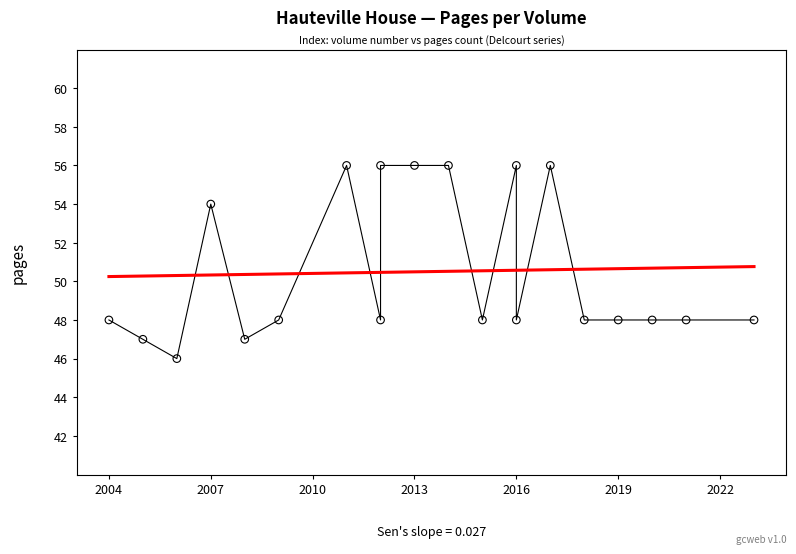

What is the range of Y values (max minus min)?

10